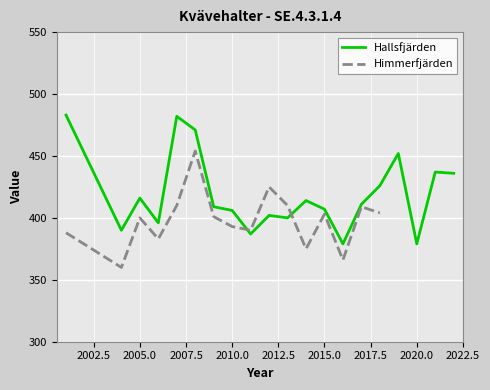

The chart shows a value of 387 at 2011. True or false?

True